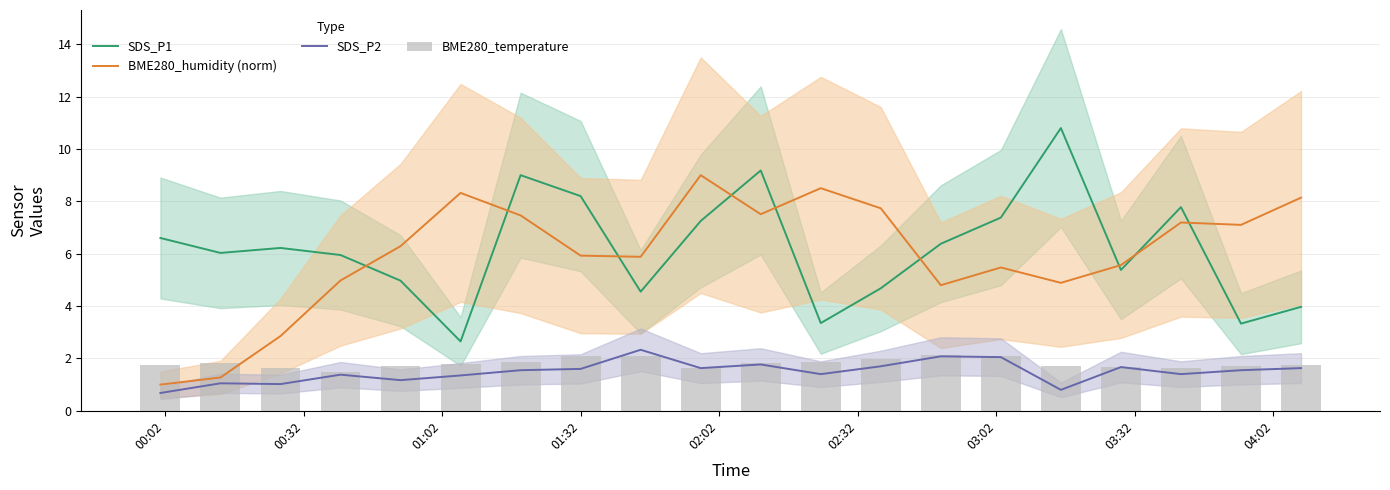

What is the value of the BME280_humidity (norm) bar at the 5th from the left?

6.3